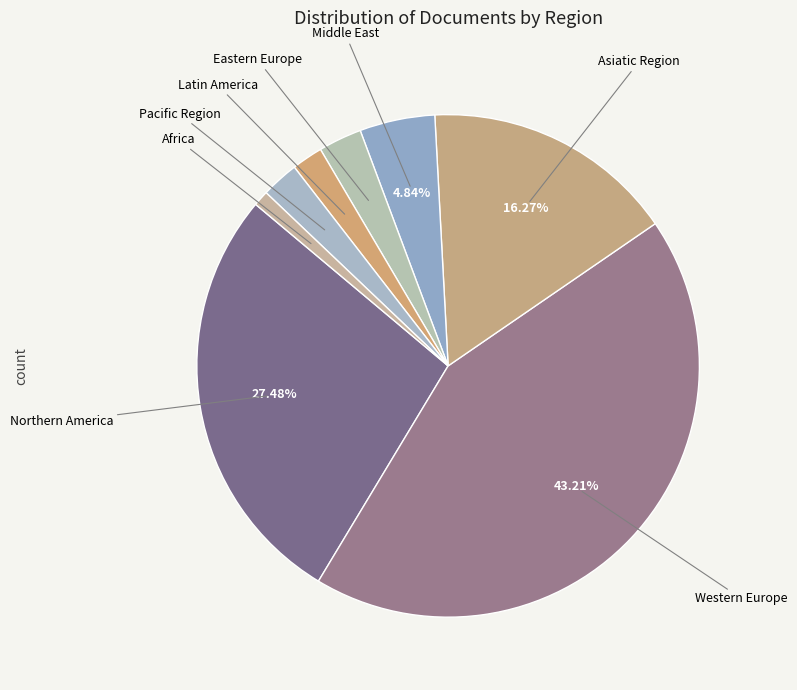

What is the largest slice in the pie chart?

Western Europe